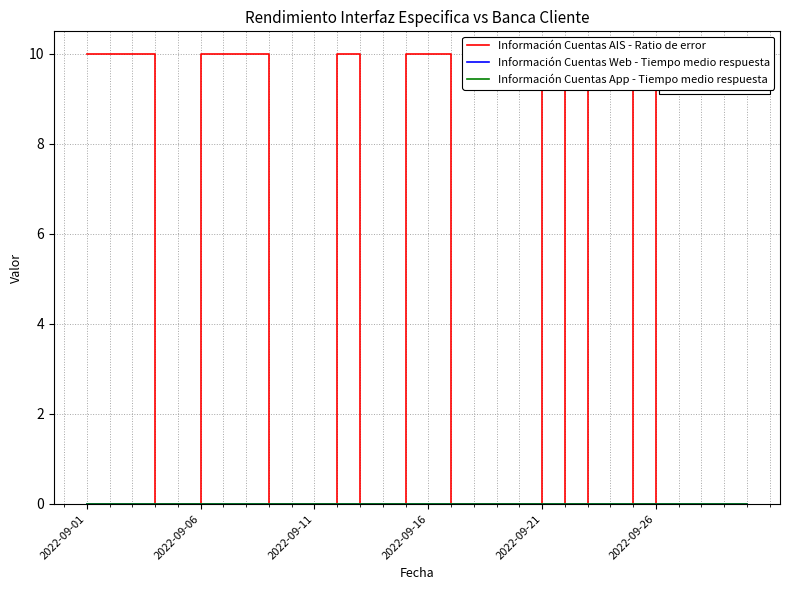

How many distinct data groups are displayed?

3